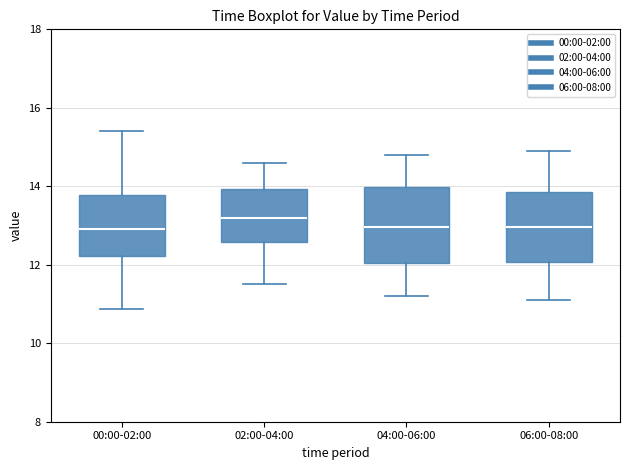

Where does the lower whisker of the box for 02:00-04:00 end on the y-axis? The values are not printed on the chart, so give them approximately, as read against the axis.

11.6